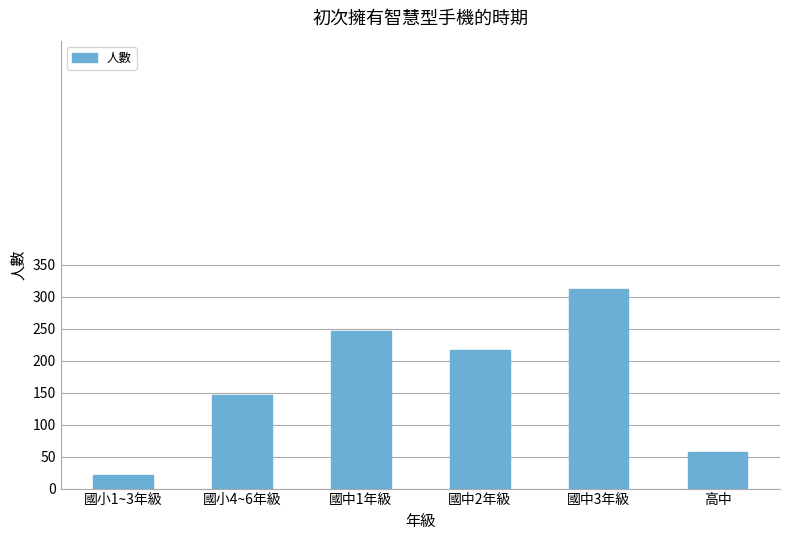

Rank the categories by value from highest to lowest.

國中3年級, 國中1年級, 國中2年級, 國小4~6年級, 高中, 國小1~3年級